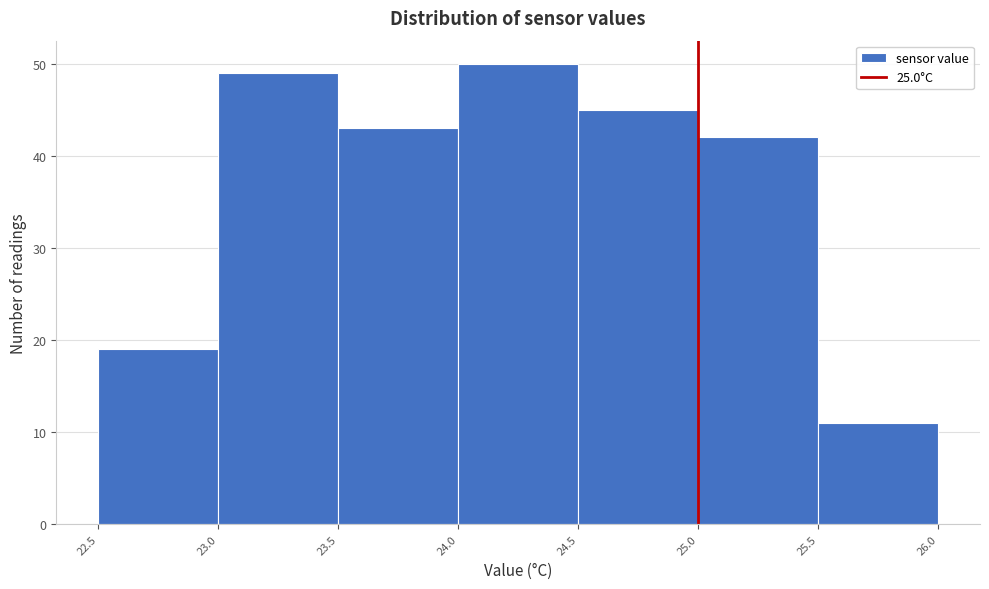

Reading left to right, transcribe this chart: for each bar, give the range it covers on the x-axis and its height. The values are not printed on the chart, so give them approximately, as read against the axis.

22.5 to 23.0: 19
23.0 to 23.5: 49
23.5 to 24.0: 43
24.0 to 24.5: 50
24.5 to 25.0: 45
25.0 to 25.5: 42
25.5 to 26.0: 11